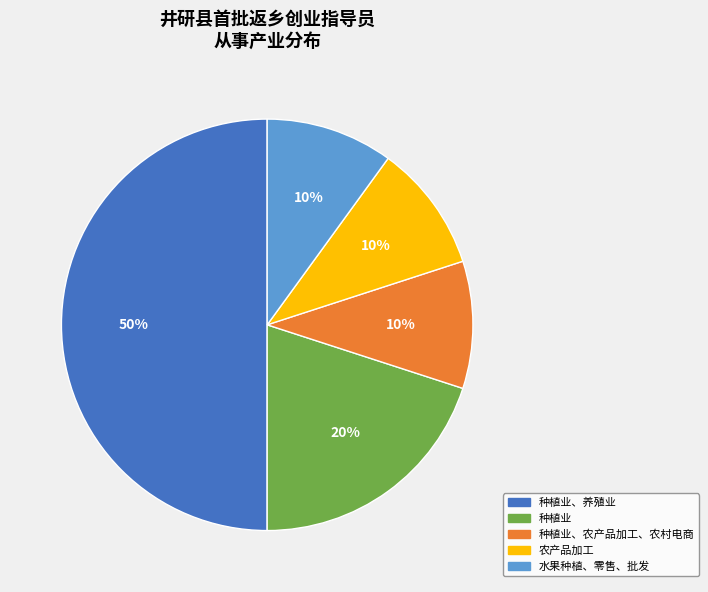

How many slices are in this pie chart?

5